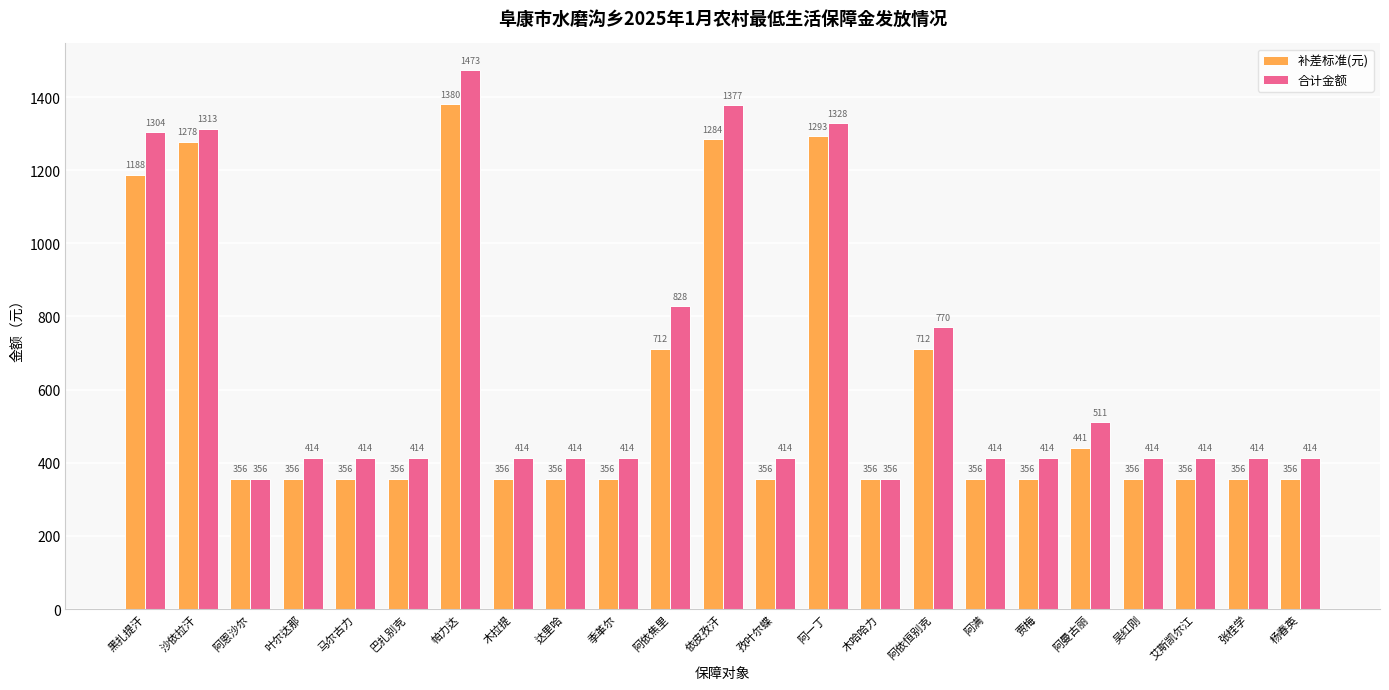

Which category has the highest value across all series?

帕力达